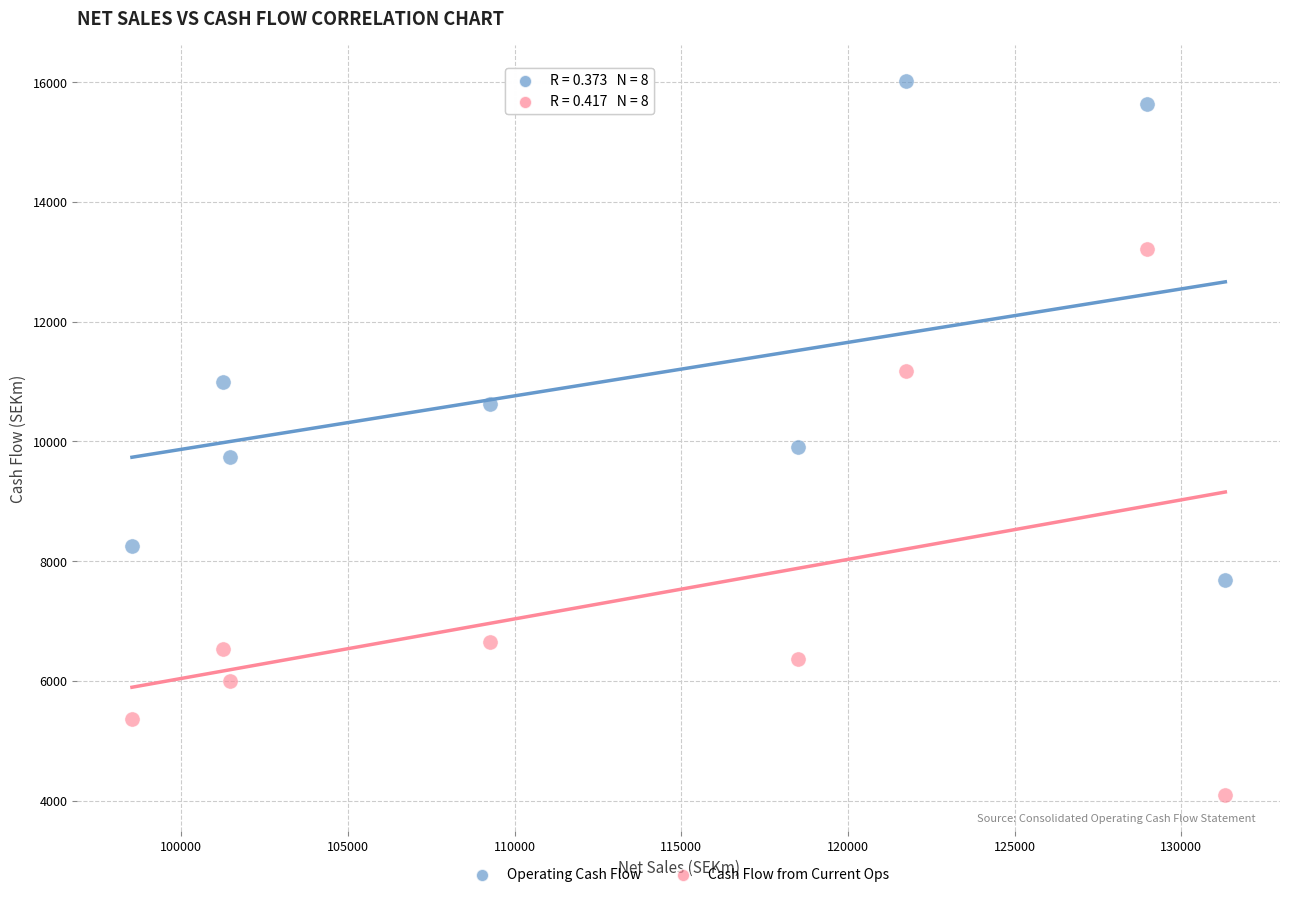

Across all series, what Y value is closest to 10053?

9900